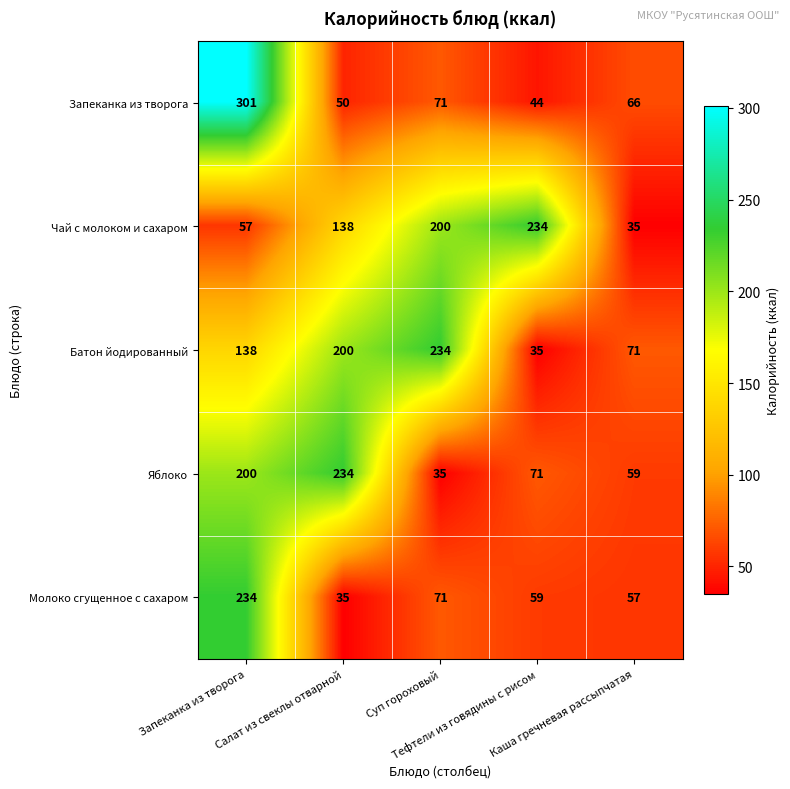

Which series changed the most between Салат из свеклы отварной and Тефтели из говядины с рисом?

Батон йодированный